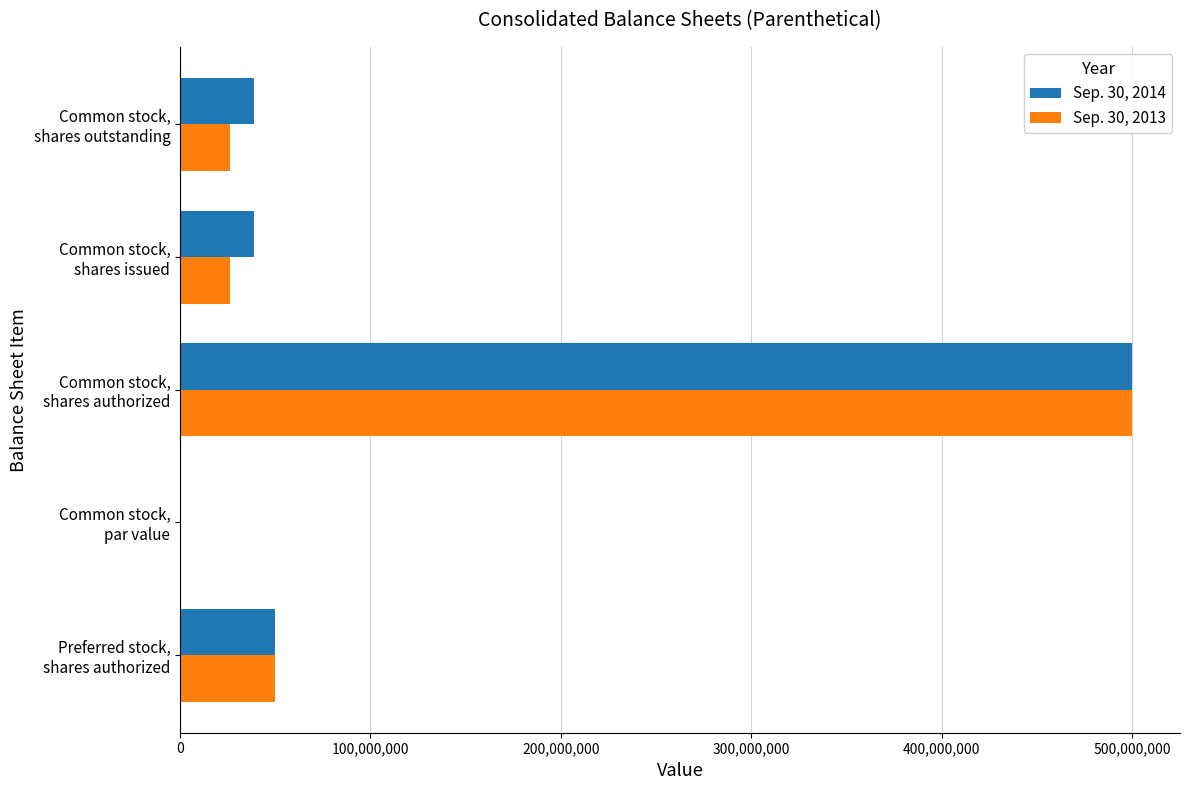

At which label does Sep. 30, 2013 reach its peak?

Common stock,
shares authorized